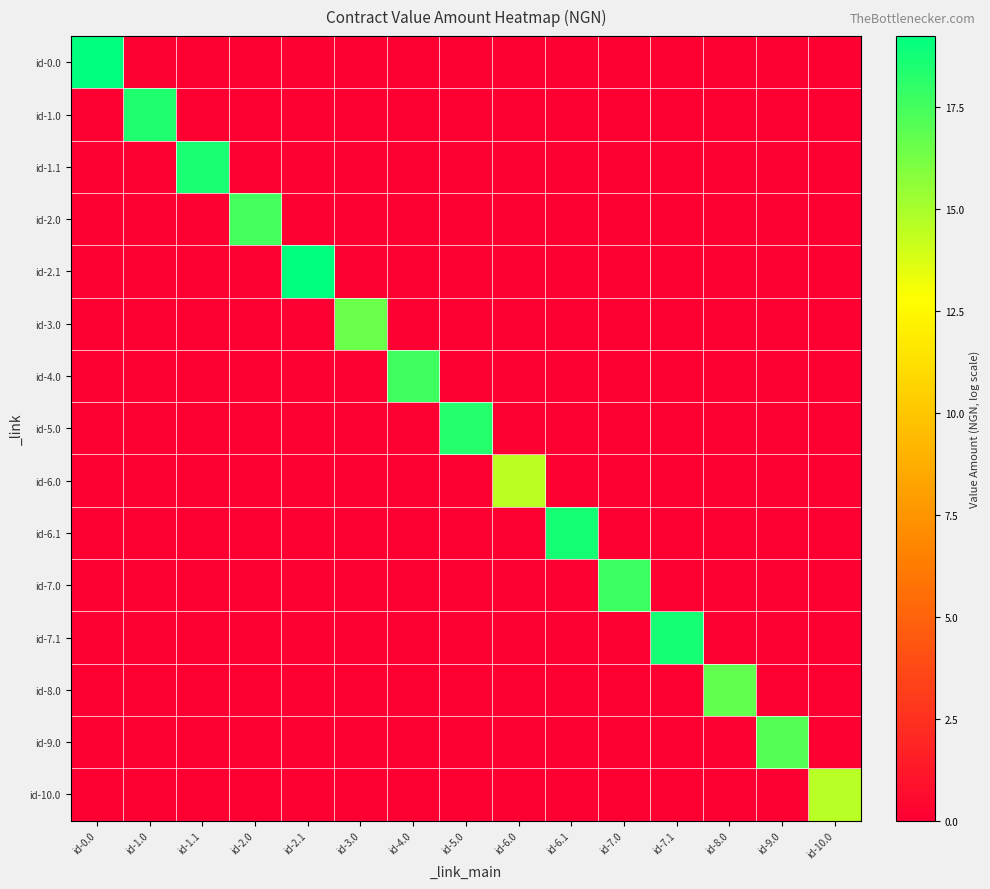

What is the total value across all series at id-10.0?

14.6